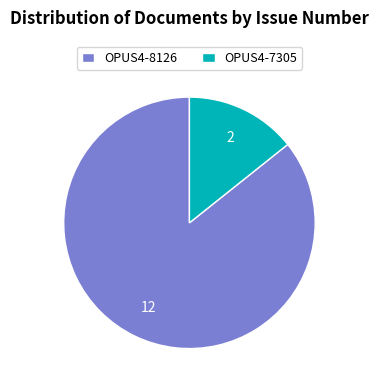

True or false: OPUS4-7305 accounts for 20% of the total.

False